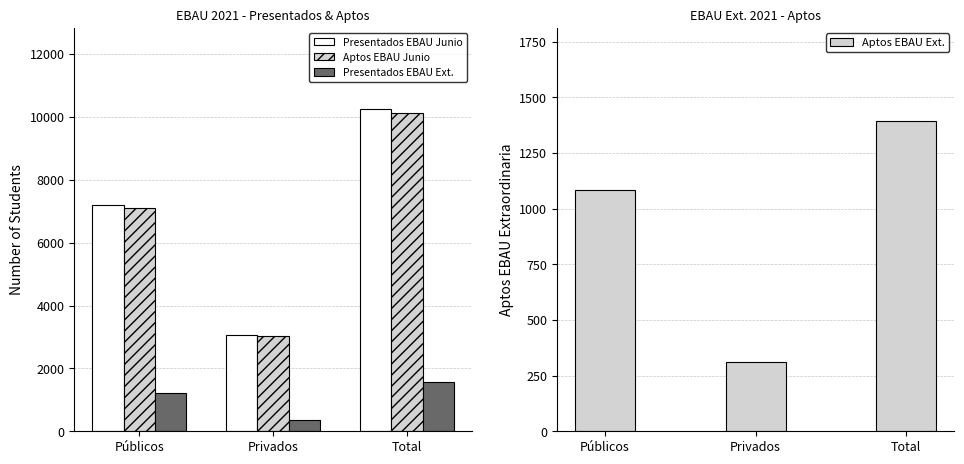

Reading left to right, list all the values displayed in this chart.

Presentados EBAU Junio: 7196	3067	10263
Aptos EBAU Junio: 7095	3039	10134
Presentados EBAU Ext.: 1206	350	1556
Aptos EBAU Ext.: 1084	310	1394